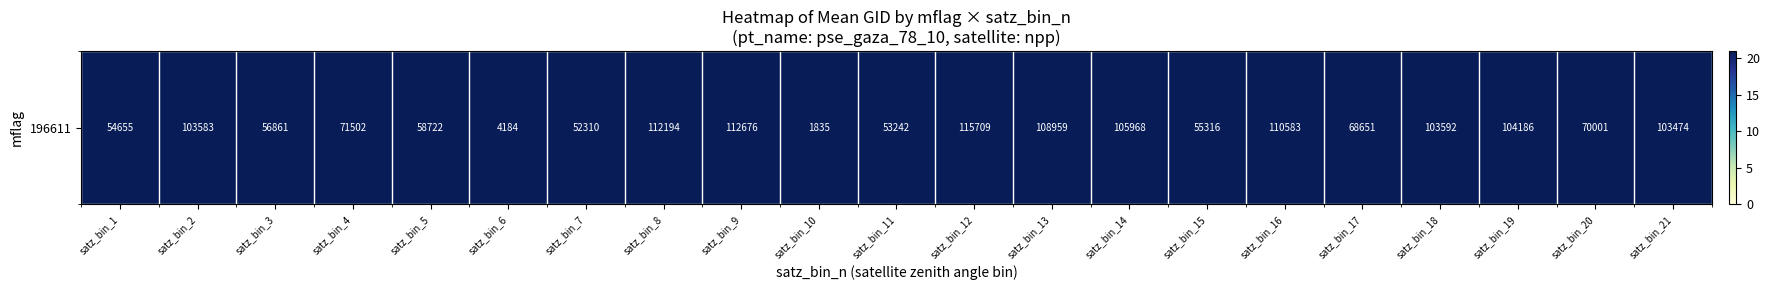

Reading left to right, list all the values displayed in this chart.

54655.0	103583.0	56860.8	71501.7	58721.5	4184.0	52310.5	112193.5	112676.0	1835.0	53242.0	115709.0	108959.3	105968.5	55315.5	110583.0	68651.0	103592.0	104186.0	70001.3	103474.0